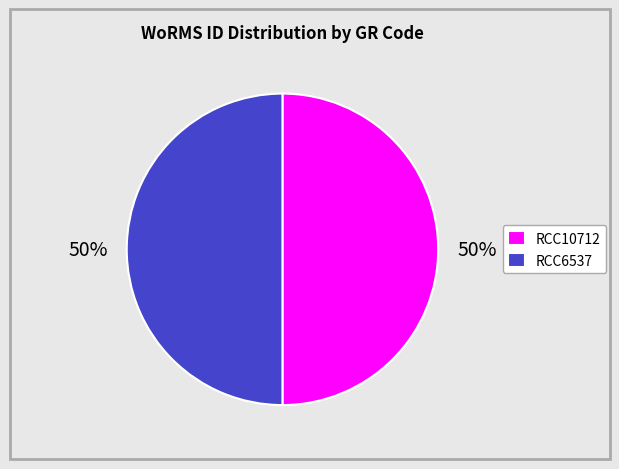

Do RCC10712 and RCC6537 together represent more than half of the pie?

Yes